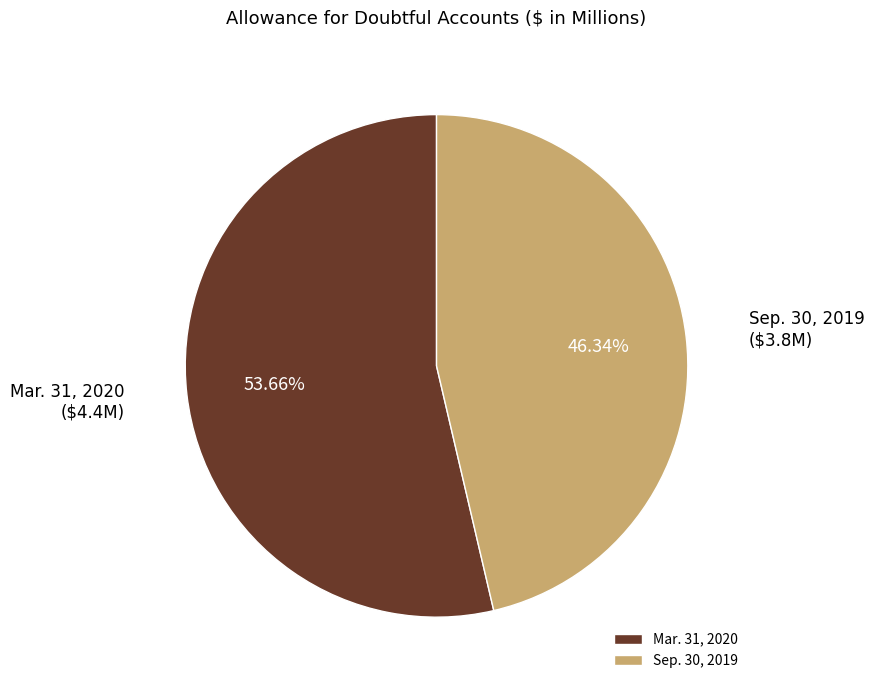

Which category has the biggest portion of the pie?

Mar. 31, 2020